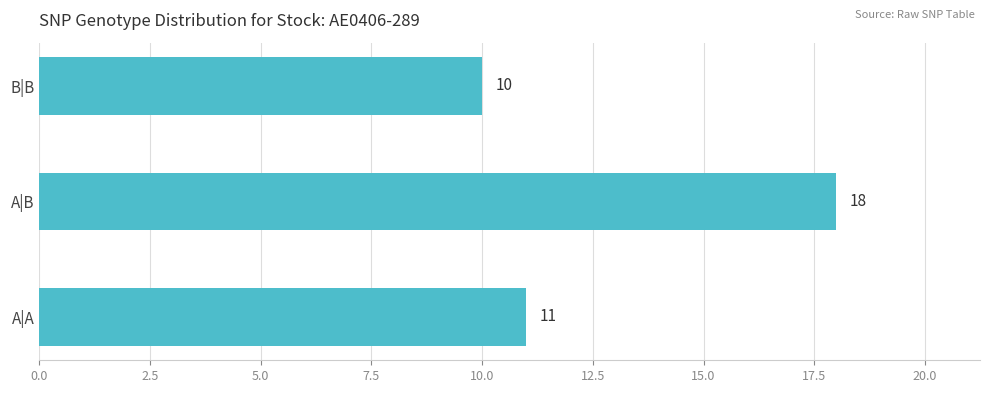

Rank the categories by value from lowest to highest.

B|B, A|A, A|B